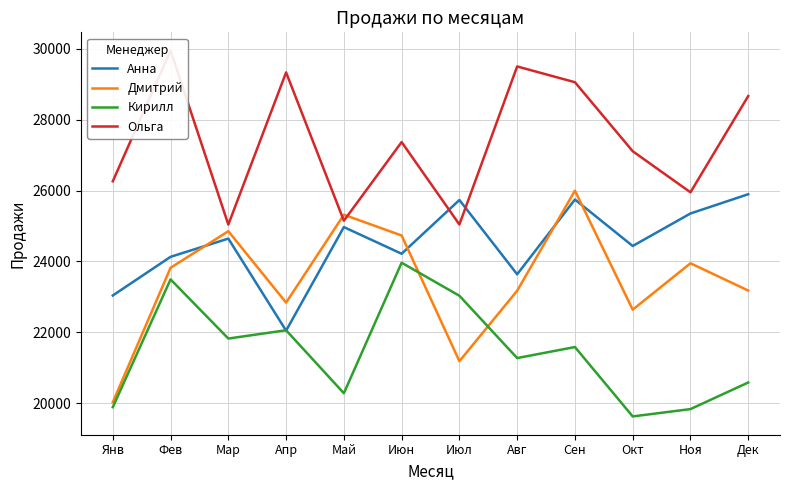

What is the difference between the highest and lowest values at Мар?

3217